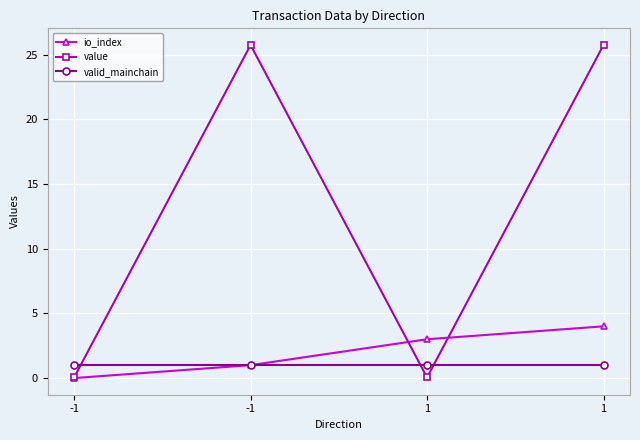

At how many categories does at least one series exceed 20?

2